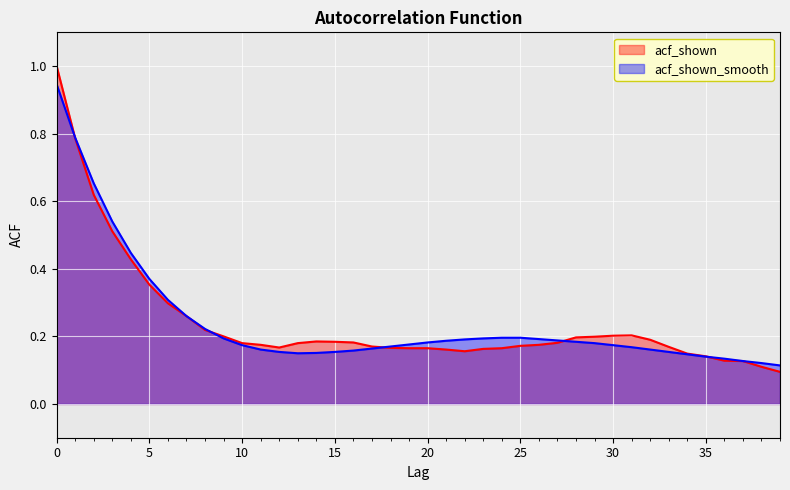

Reading left to right, extract all data points from this chart.

acf_shown: 0=1.0	1=0.8	2=0.6	3=0.5	4=0.4	5=0.4	6=0.3	7=0.3	8=0.2	9=0.2	10=0.2	11=0.2	12=0.2	13=0.2	14=0.2	15=0.2	16=0.2	17=0.2	18=0.2	19=0.2	20=0.2	21=0.2	22=0.2	23=0.2	24=0.2	25=0.2	26=0.2	27=0.2	28=0.2	29=0.2	30=0.2	31=0.2	32=0.2	33=0.2	34=0.1	35=0.1	36=0.1	37=0.1	38=0.1	39=0.1
acf_shown_smooth: 0=0.9	1=0.8	2=0.7	3=0.5	4=0.4	5=0.4	6=0.3	7=0.3	8=0.2	9=0.2	10=0.2	11=0.2	12=0.2	13=0.1	14=0.2	15=0.2	16=0.2	17=0.2	18=0.2	19=0.2	20=0.2	21=0.2	22=0.2	23=0.2	24=0.2	25=0.2	26=0.2	27=0.2	28=0.2	29=0.2	30=0.2	31=0.2	32=0.2	33=0.2	34=0.1	35=0.1	36=0.1	37=0.1	38=0.1	39=0.1